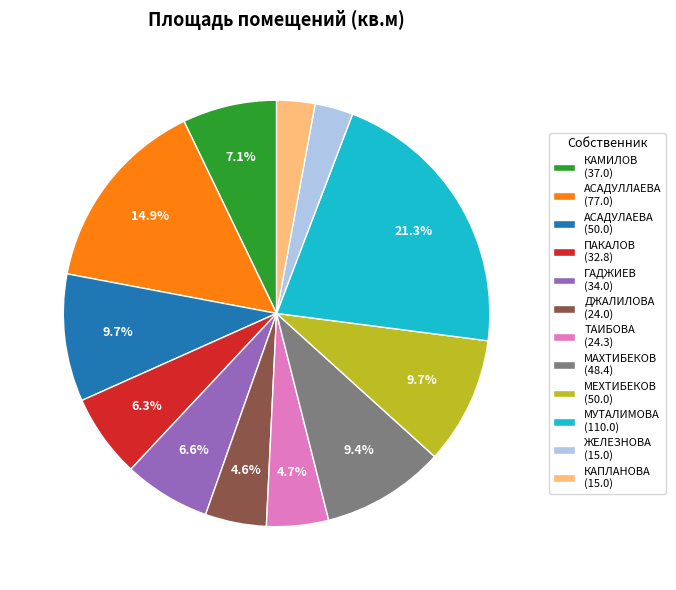

Which slice is the largest?

МУТАЛИМОВА